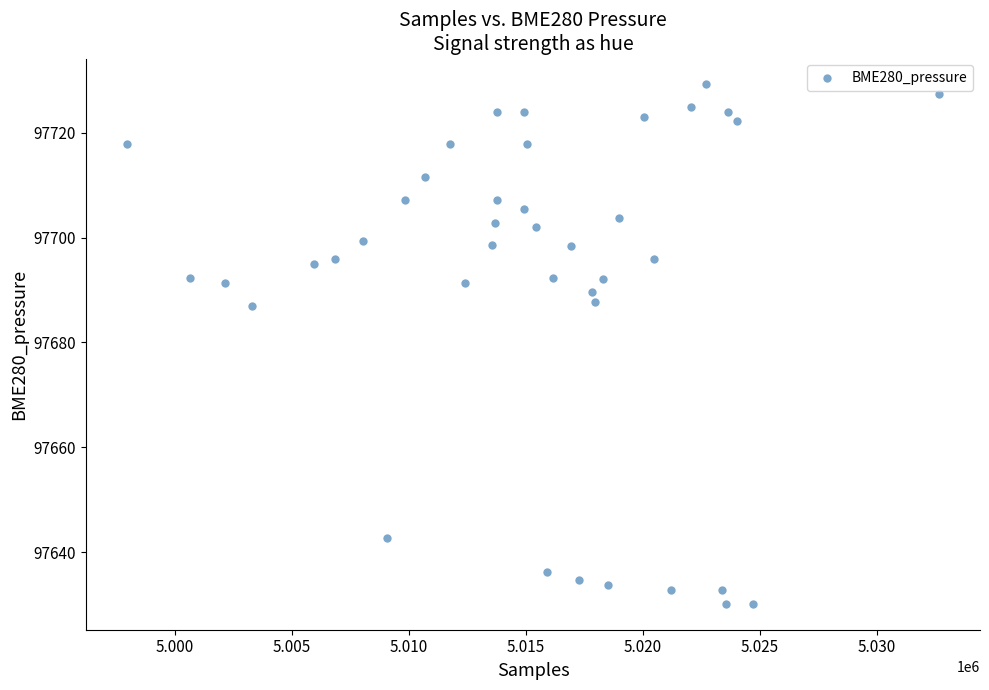

What is the range of Y values (max minus min)?

99.1